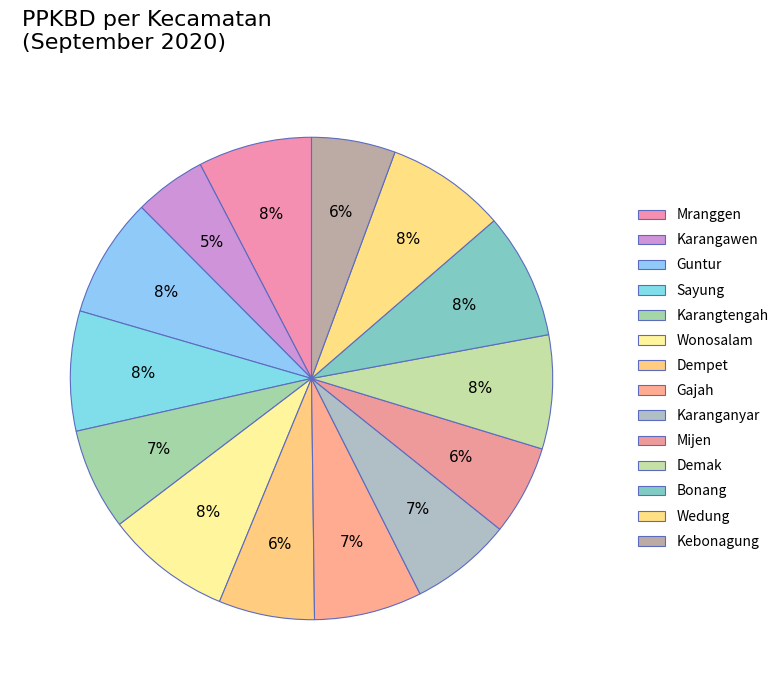

True or false: Karanganyar accounts for 7% of the total.

True